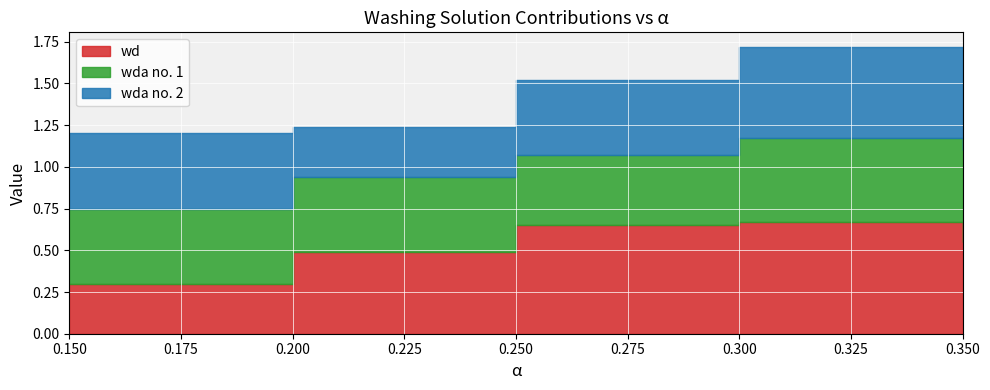

Does the chart display data point markers on the line(s)?

No